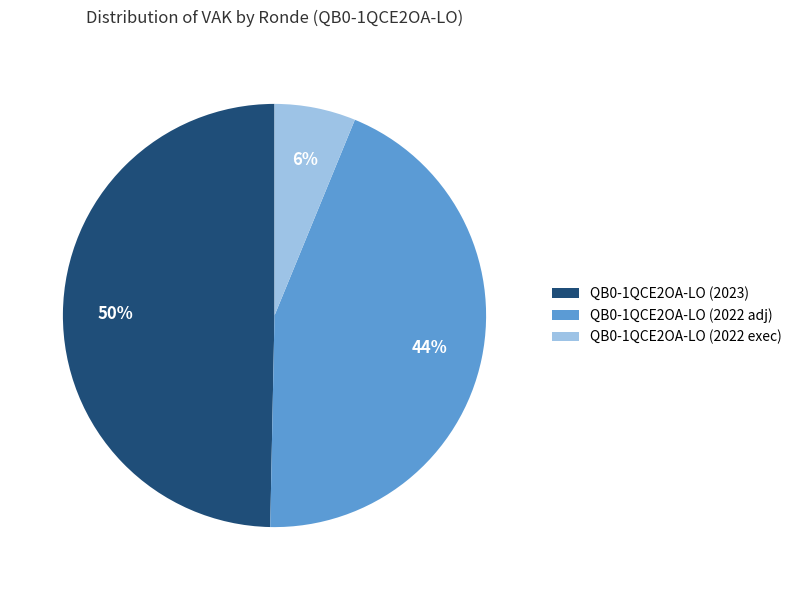

True or false: QB0-1QCE2OA-LO (2022 exec) accounts for 6% of the total.

True